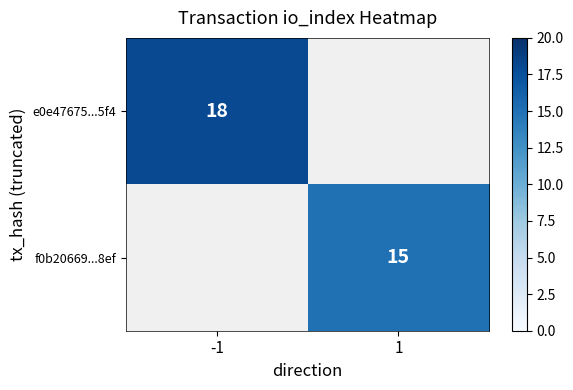

The value of e0e47675...5f4 at -1 is 18. True or false?

True